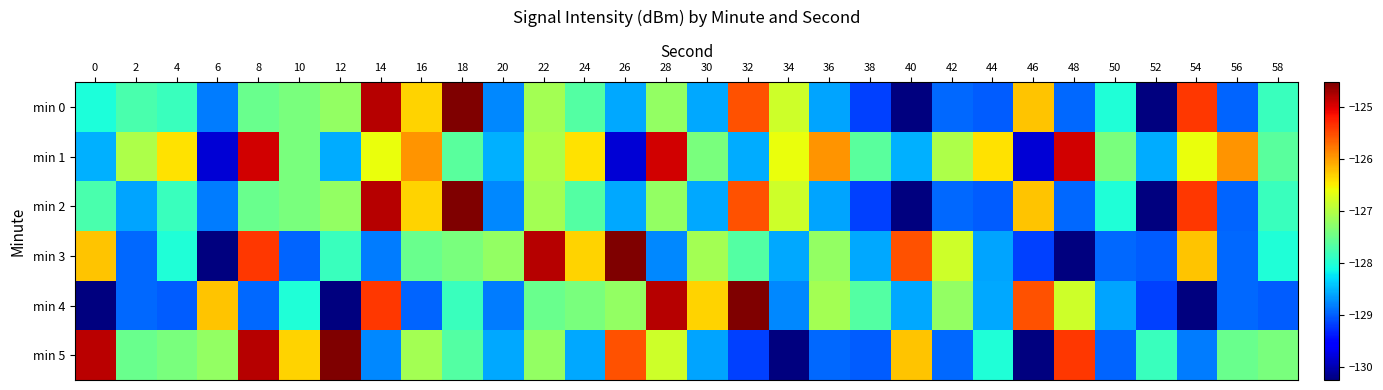

True or false: min 1 has a value of -52.3 at 8.

False